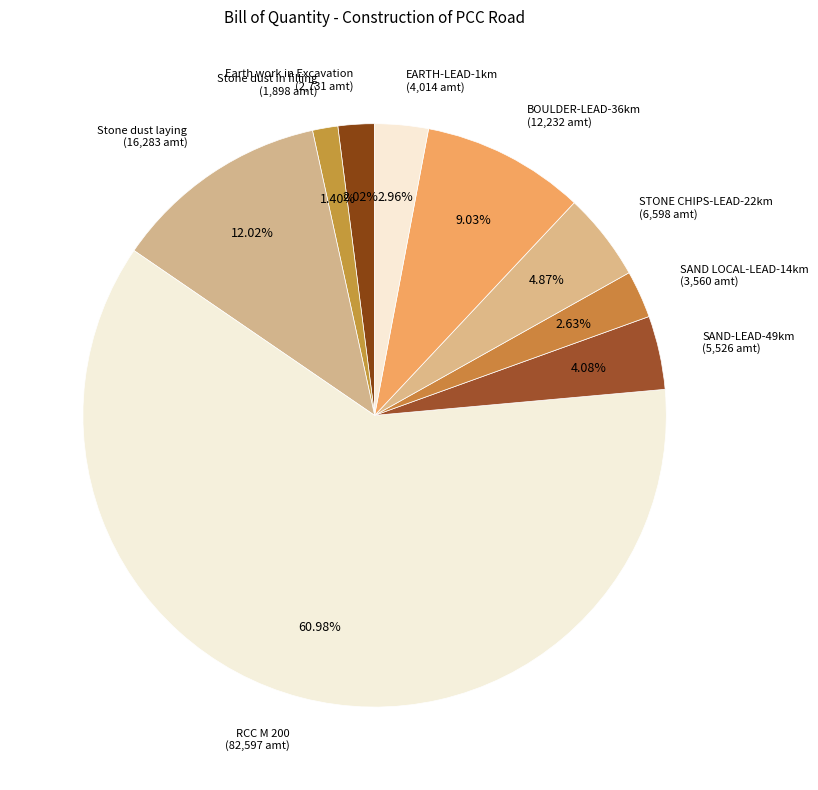

To the nearest percent, what is the average slice percentage?

11%